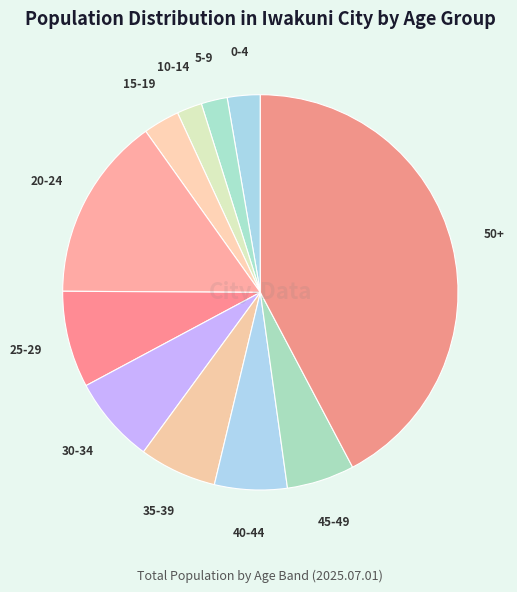

Count the number of slices in the pie.

11